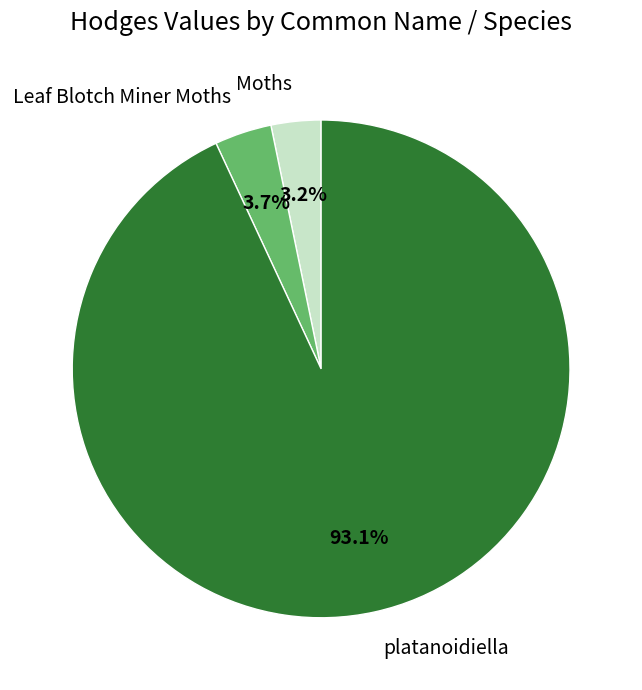

What is the majority slice?

platanoidiella